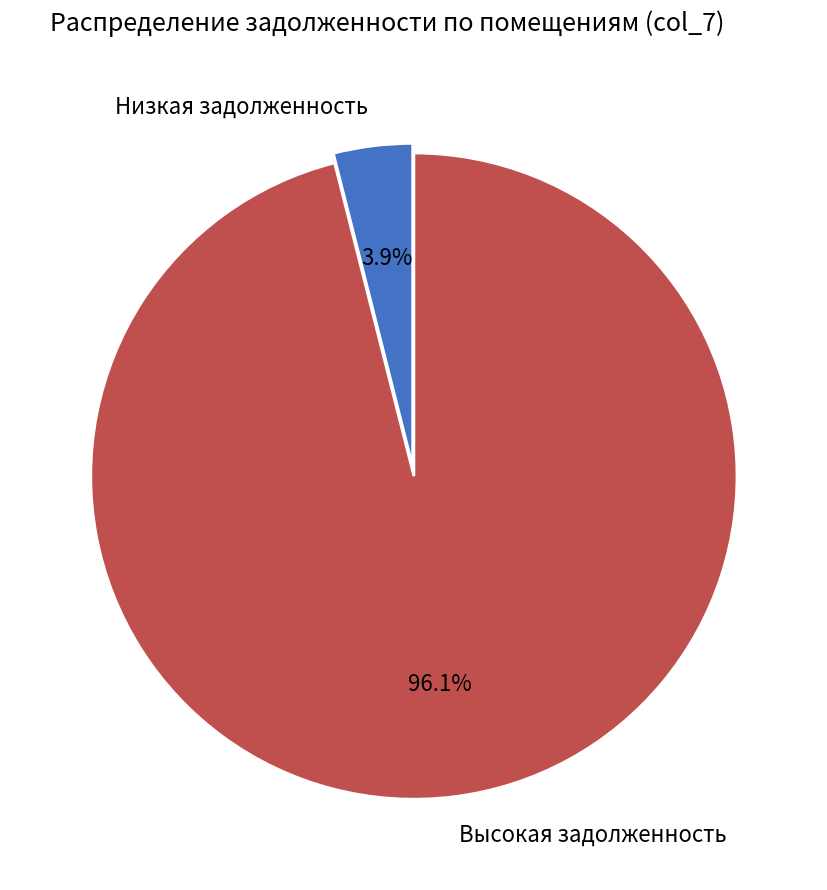

Combined, what portion of the pie is Высокая задолженность and Низкая задолженность?

100.0%